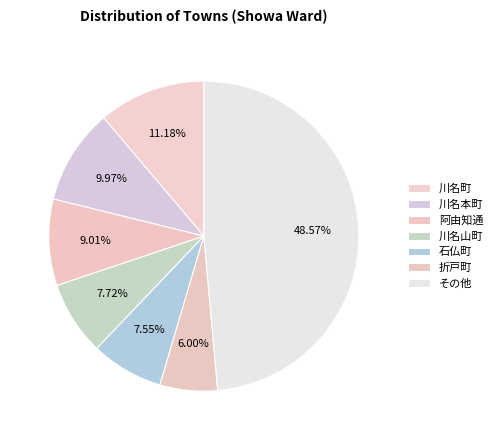

How many segments does this pie chart have?

7